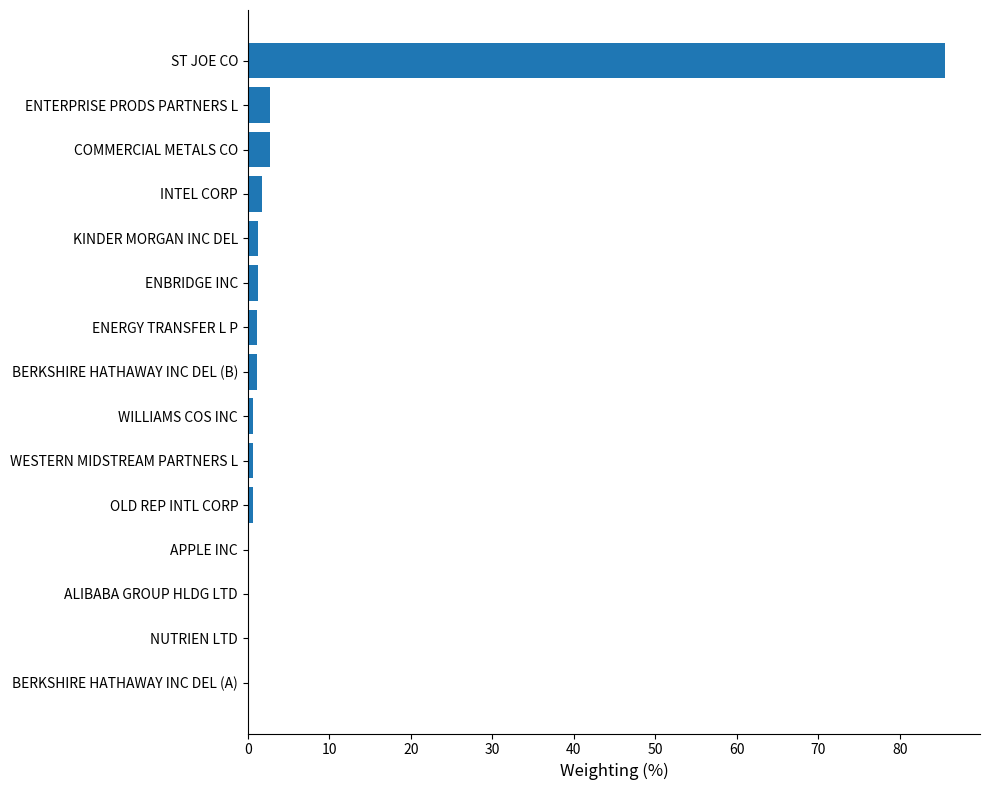

What is the greatest value displayed?

85.5